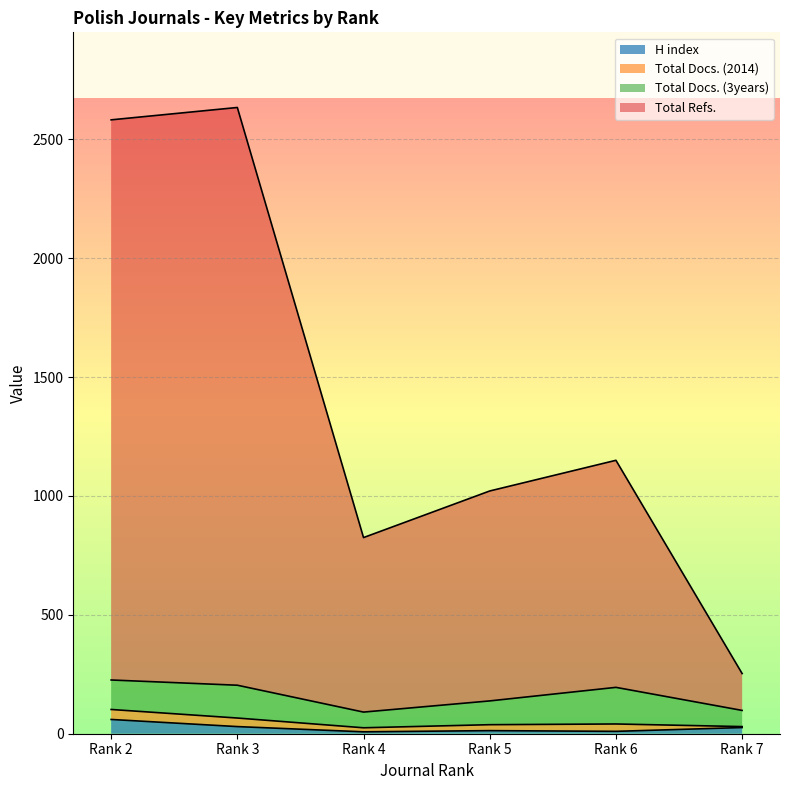

How many values in the H index series are below 26?

3